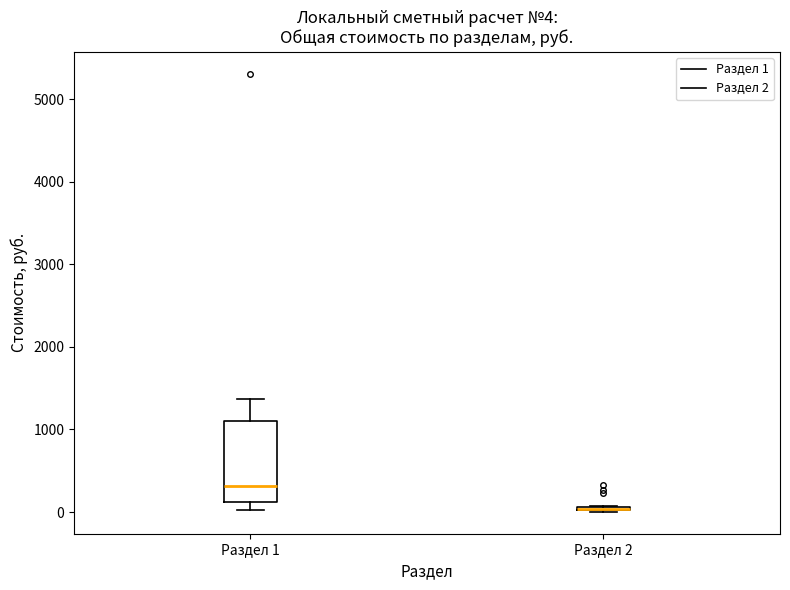

Which box is the tallest, from its lower edge to its upper edge?

Раздел 1